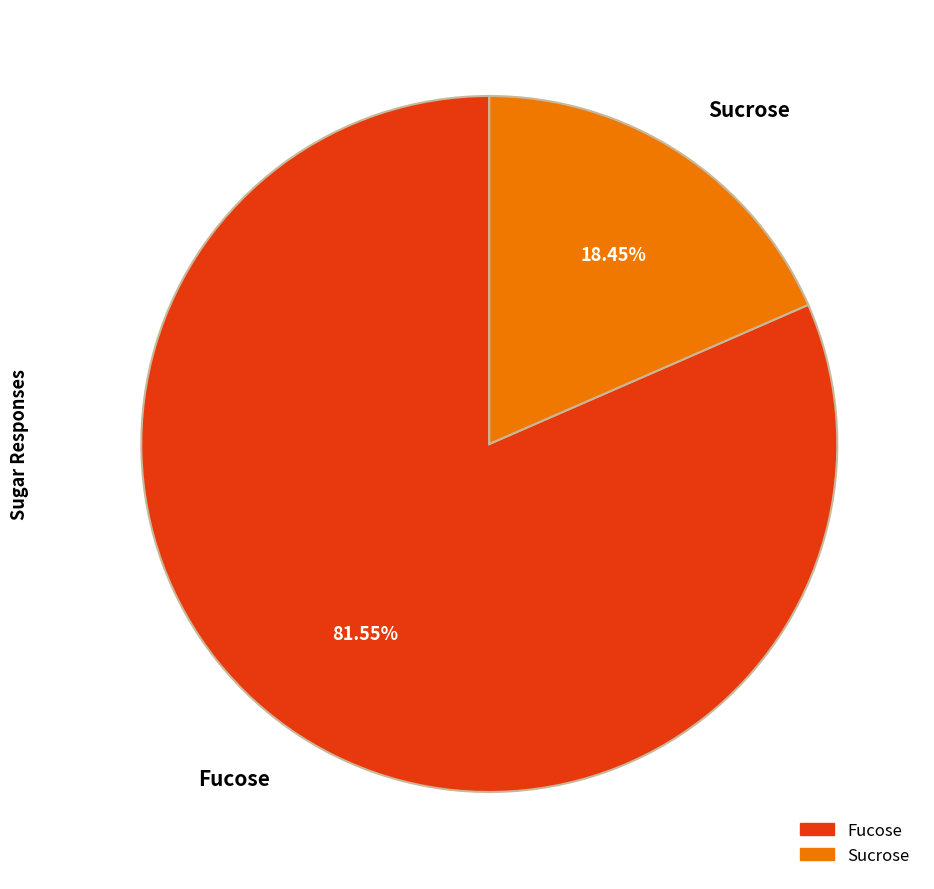

Which slice is the smallest?

Sucrose